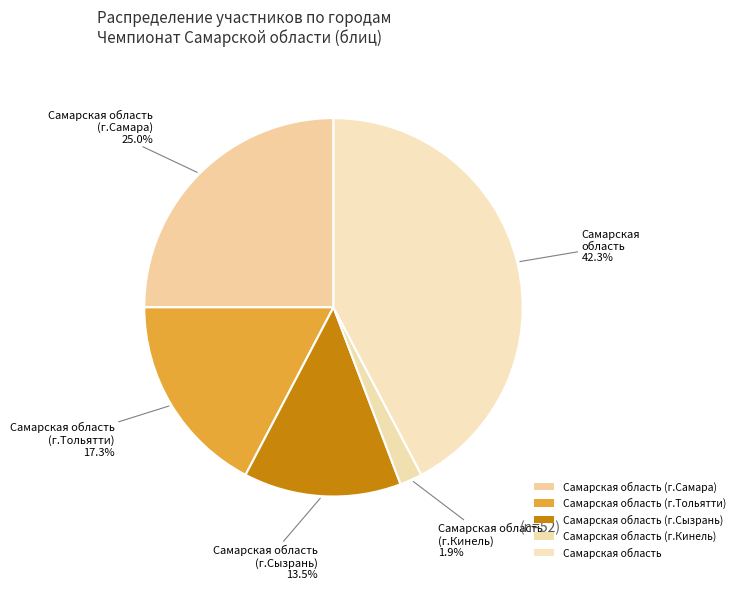

To the nearest percent, what is the average slice percentage?

20%